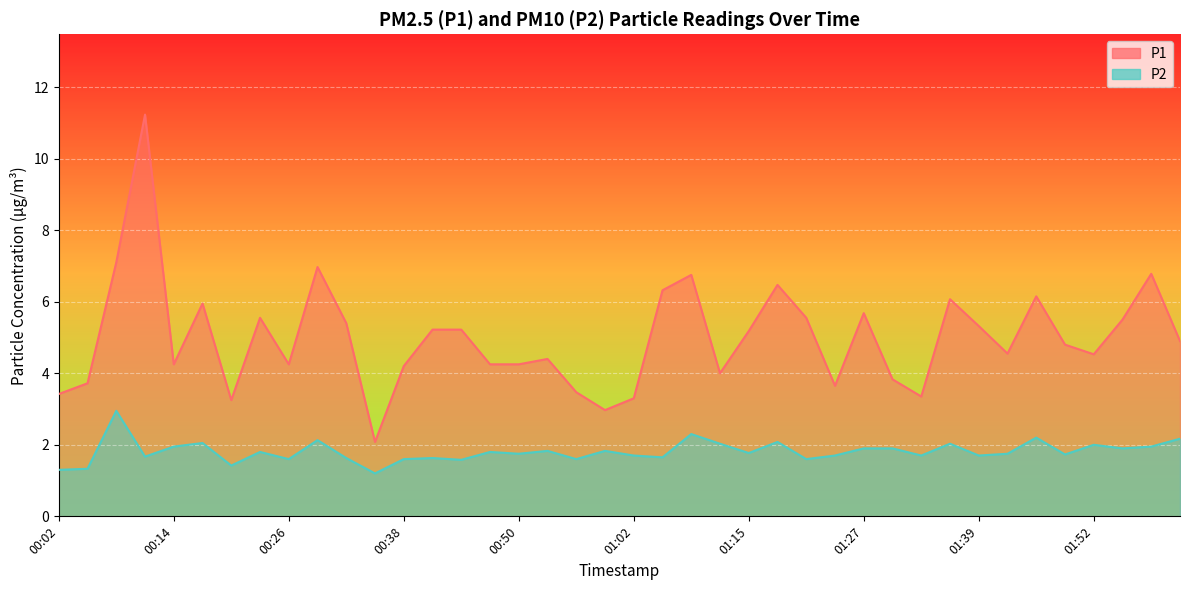

What is the difference between the maximum and second lowest values in the P1 series?

8.3